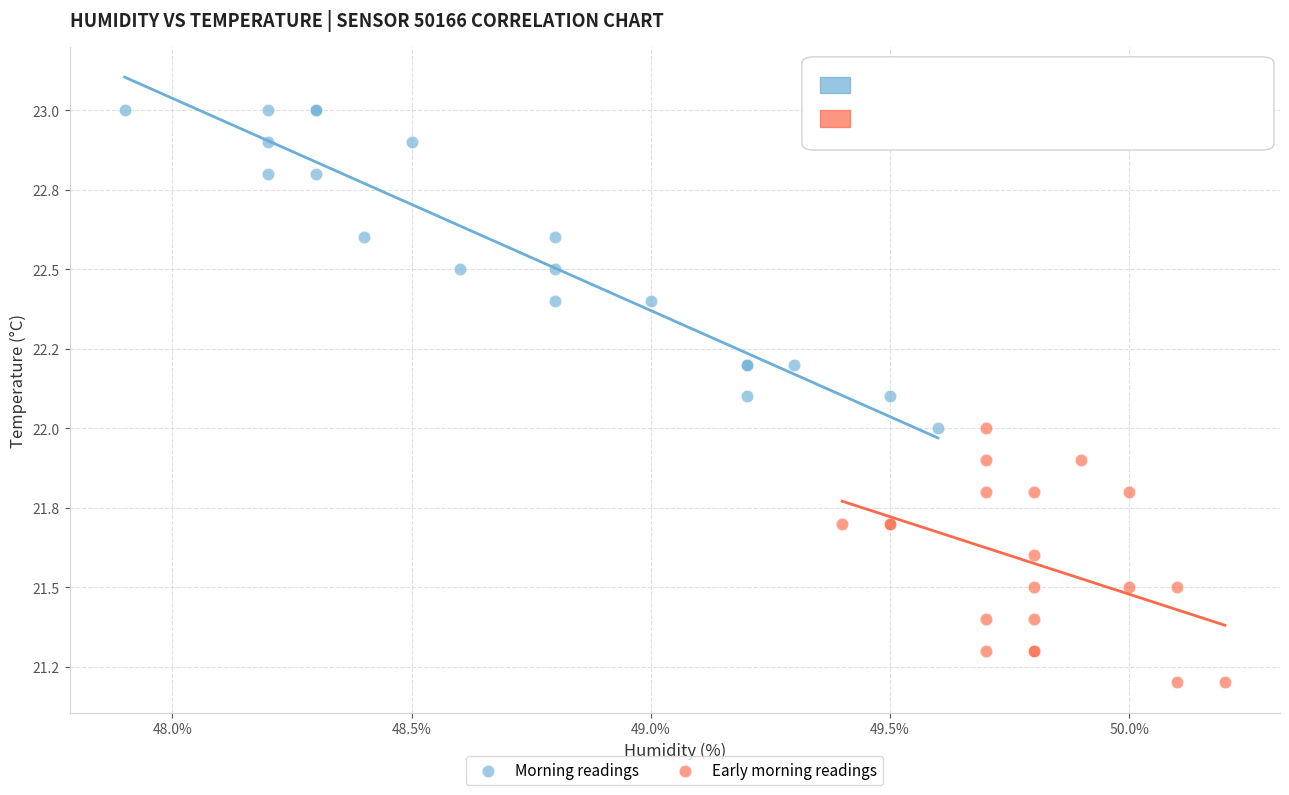

What are all the series names shown in the legend?

Morning readings, Early morning readings